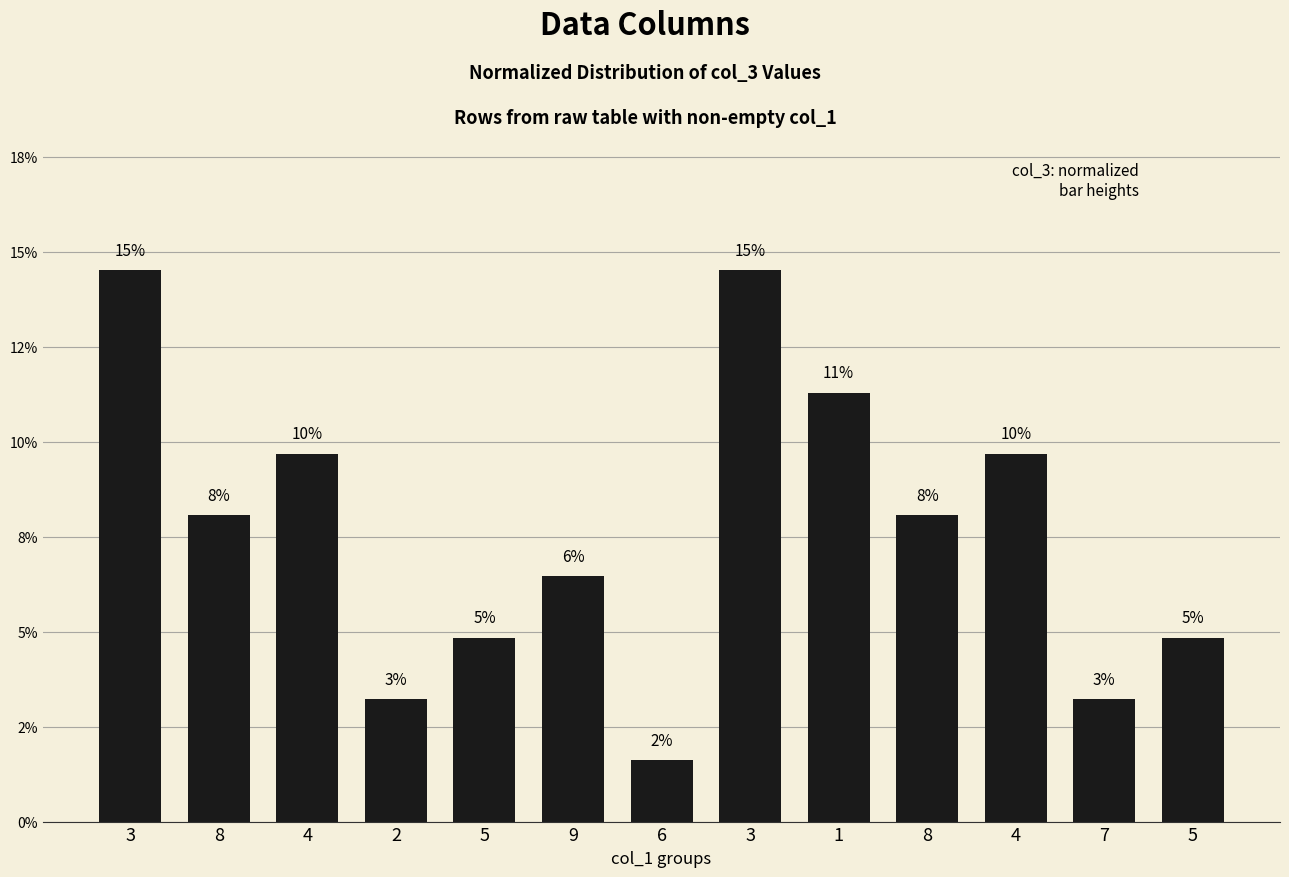

Reading left to right, extract all data points from this chart.

3=0.1	8=0.1	4=0.1	2=0.0	5=0.0	9=0.1	6=0.0	3=0.1	1=0.1	8=0.1	4=0.1	7=0.0	5=0.0